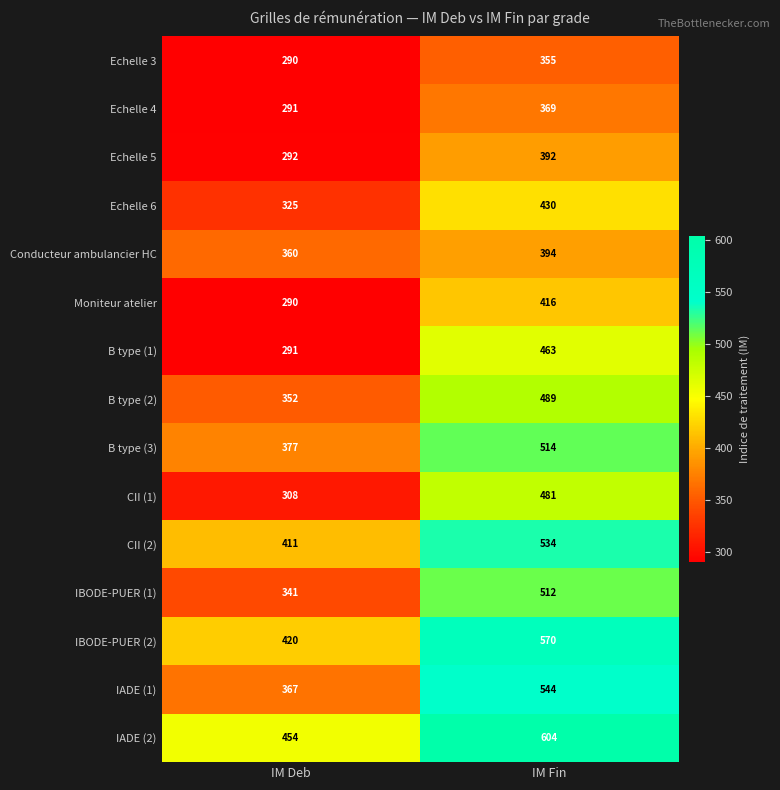

At which label does Moniteur atelier reach its peak?

IM Fin